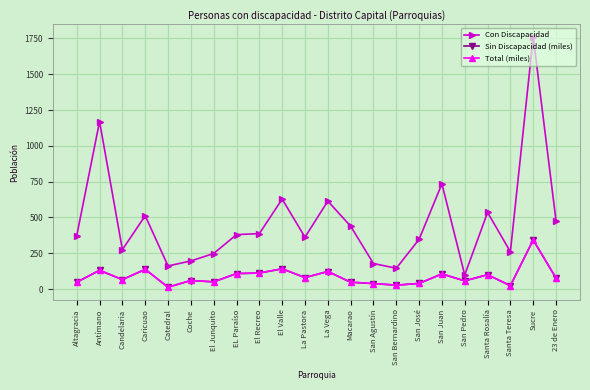

What is the minimum value for Total (miles)?

12.7